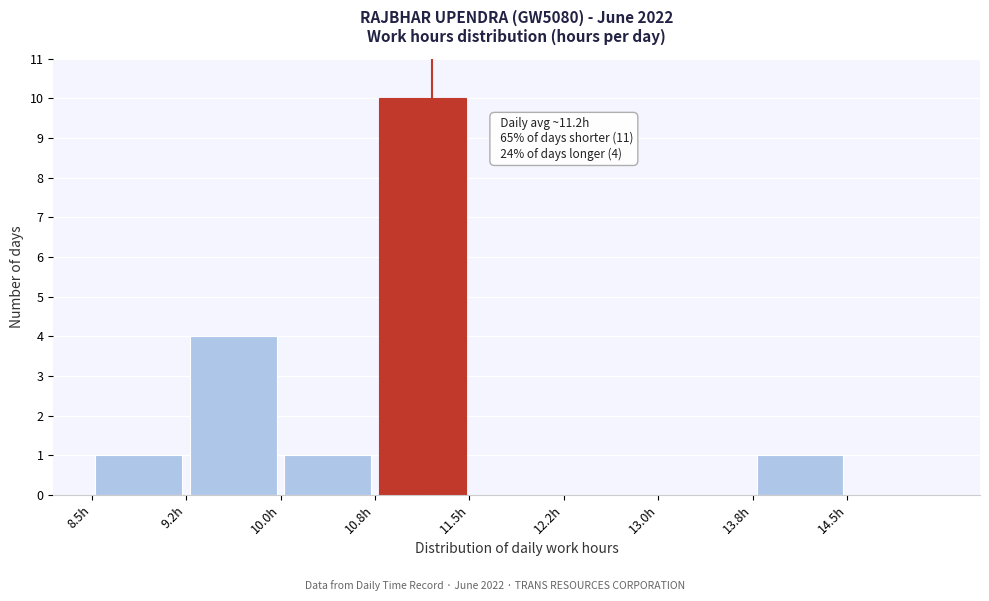

Over which range of the x-axis is the bar tallest?

10.75 to 11.50